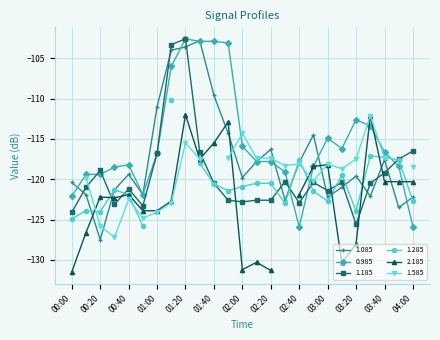

Which category has the lowest value in the 1.185 series?

03:20